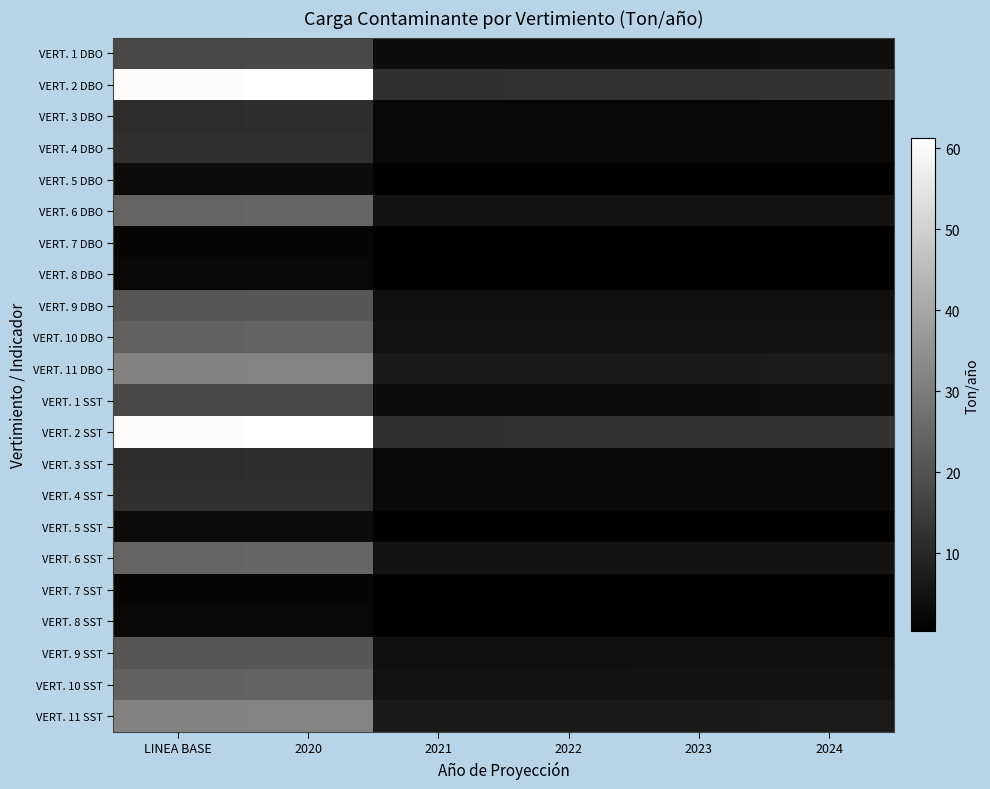

Reading right to left, list all the values displayed in this chart.

VERT. 1 DBO: 2024=3.7	2023=3.6	2022=3.6	2021=3.5	2020=17.8	LINEA BASE=17.6
VERT. 2 DBO: 2024=12.6	2023=12.4	2022=12.3	2021=12.1	2020=61.3	LINEA BASE=60.5
VERT. 3 DBO: 2024=2.3	2023=2.3	2022=2.3	2021=2.3	2020=11.4	LINEA BASE=11.3
VERT. 4 DBO: 2024=2.5	2023=2.5	2022=2.4	2021=2.4	2020=12.2	LINEA BASE=12.0
VERT. 5 DBO: 2024=0.7	2023=0.7	2022=0.7	2021=0.7	2020=3.3	LINEA BASE=3.3
VERT. 6 DBO: 2024=5.1	2023=5.0	2022=4.9	2021=4.9	2020=24.6	LINEA BASE=24.3
VERT. 7 DBO: 2024=0.3	2023=0.3	2022=0.3	2021=0.3	2020=1.6	LINEA BASE=1.6
VERT. 8 DBO: 2024=0.5	2023=0.5	2022=0.5	2021=0.5	2020=2.5	LINEA BASE=2.4
VERT. 9 DBO: 2024=4.3	2023=4.3	2022=4.2	2021=4.2	2020=21.2	LINEA BASE=20.9
VERT. 10 DBO: 2024=4.9	2023=4.9	2022=4.8	2021=4.8	2020=24.1	LINEA BASE=23.8
VERT. 11 DBO: 2024=6.5	2023=6.4	2022=6.4	2021=6.3	2020=31.7	LINEA BASE=31.4
VERT. 1 SST: 2024=3.7	2023=3.6	2022=3.6	2021=3.5	2020=17.8	LINEA BASE=17.6
VERT. 2 SST: 2024=12.6	2023=12.4	2022=12.3	2021=12.1	2020=61.3	LINEA BASE=60.5
VERT. 3 SST: 2024=2.3	2023=2.3	2022=2.3	2021=2.3	2020=11.4	LINEA BASE=11.3
VERT. 4 SST: 2024=2.5	2023=2.5	2022=2.4	2021=2.4	2020=12.2	LINEA BASE=12.0
VERT. 5 SST: 2024=0.7	2023=0.7	2022=0.7	2021=0.7	2020=3.3	LINEA BASE=3.3
VERT. 6 SST: 2024=5.1	2023=5.0	2022=4.9	2021=4.9	2020=24.6	LINEA BASE=24.3
VERT. 7 SST: 2024=0.3	2023=0.3	2022=0.3	2021=0.3	2020=1.6	LINEA BASE=1.6
VERT. 8 SST: 2024=0.5	2023=0.5	2022=0.5	2021=0.5	2020=2.5	LINEA BASE=2.4
VERT. 9 SST: 2024=4.3	2023=4.3	2022=4.2	2021=4.2	2020=21.2	LINEA BASE=20.9
VERT. 10 SST: 2024=4.9	2023=4.9	2022=4.8	2021=4.8	2020=24.1	LINEA BASE=23.8
VERT. 11 SST: 2024=6.5	2023=6.4	2022=6.4	2021=6.3	2020=31.7	LINEA BASE=31.4